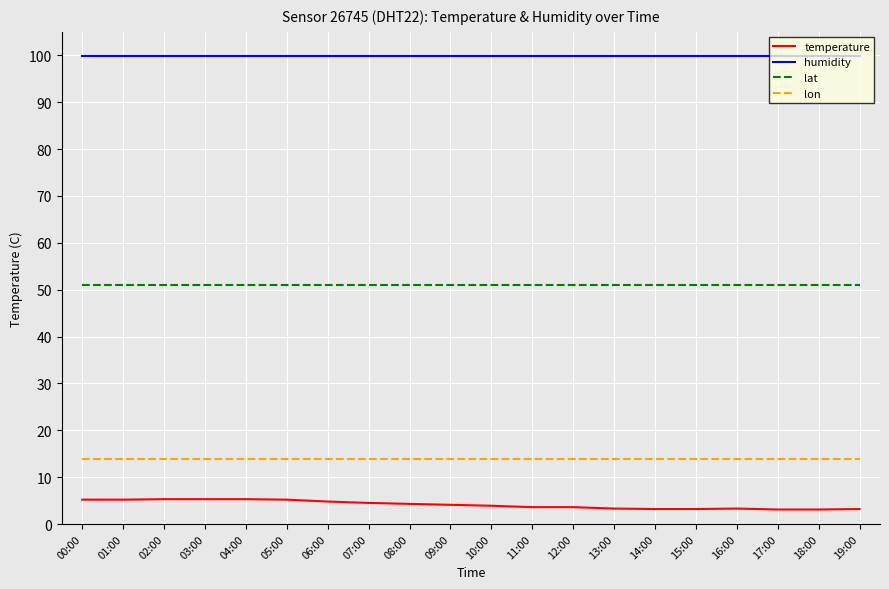

The lat series shows 51.0 at 06:00. True or false?

True